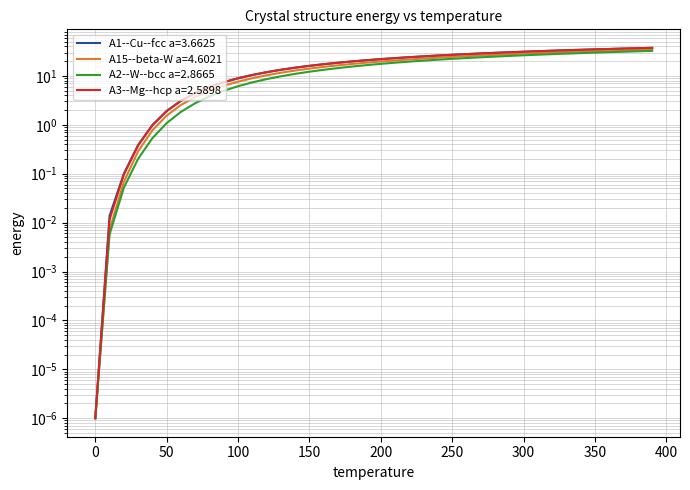

True or false: A15--beta-W a=4.6021 and A2--W--bcc a=2.8665 intersect in this chart.

False